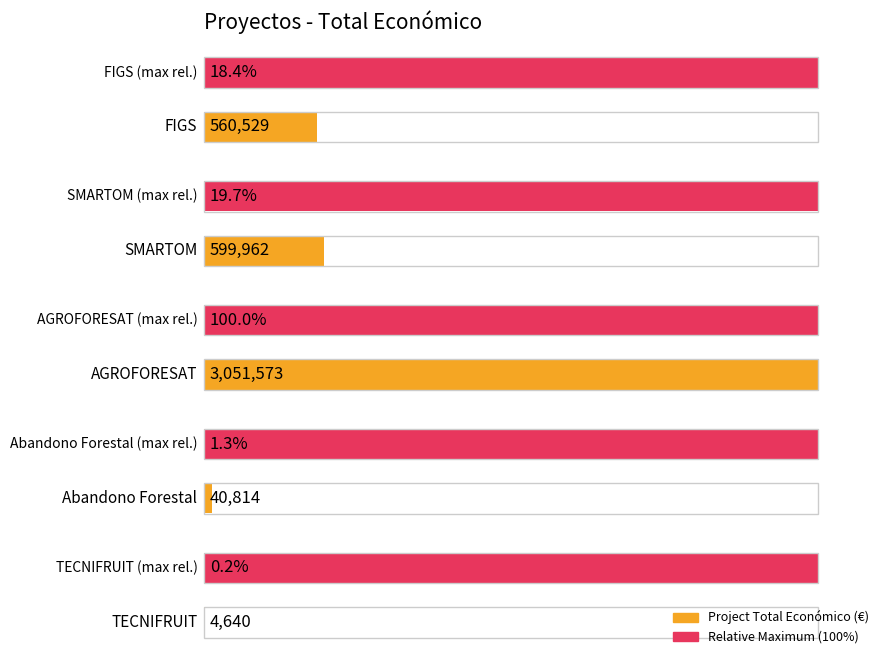

Is it true that the value at Abandono Forestal is 21413?

False